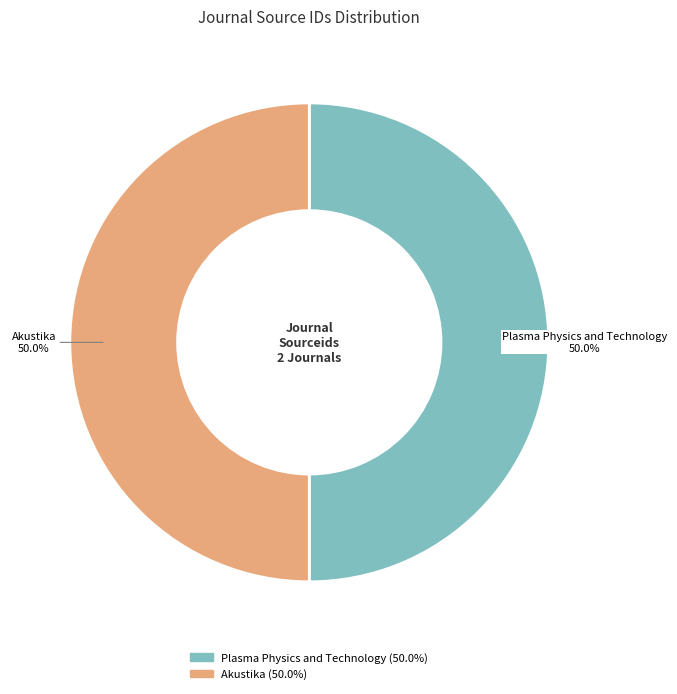

What is the ratio of the value at Plasma Physics and Technology to the value at Akustika?

1.0